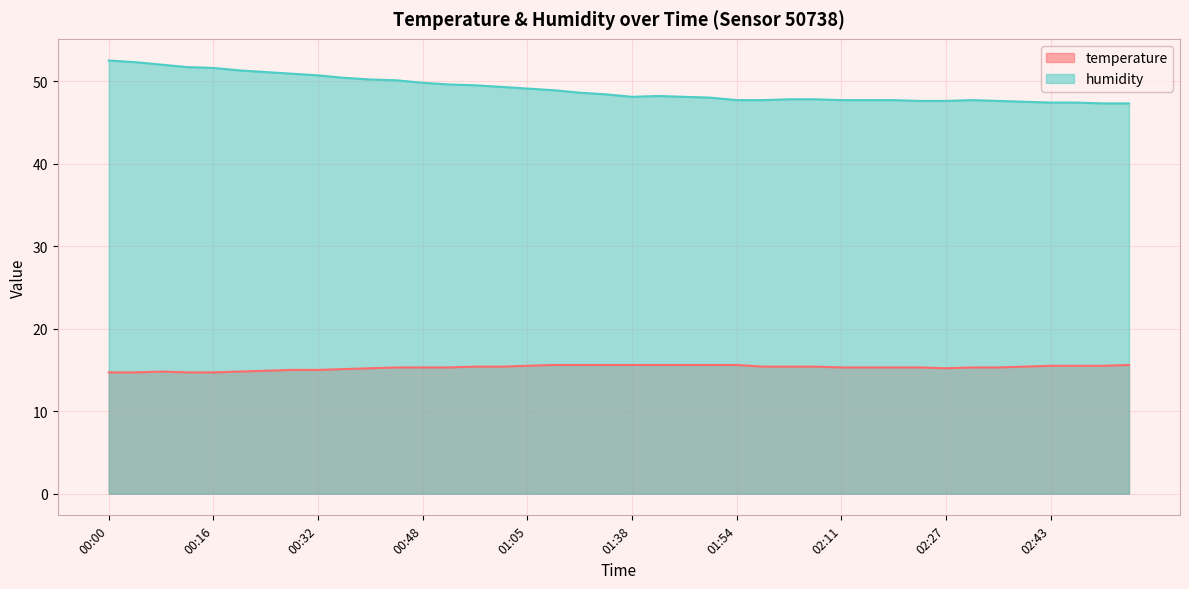

Reading right to left, extract all data points from this chart.

temperature: 15.6	15.5	15.5	15.5	15.4	15.3	15.3	15.2	15.3	15.3	15.3	15.3	15.4	15.4	15.4	15.6	15.6	15.6	15.6	15.6	15.6	15.6	15.6	15.5	15.4	15.4	15.3	15.3	15.3	15.2	15.1	15.0	15.0	14.9	14.8	14.7	14.7	14.8	14.7	14.7
humidity: 47.3	47.3	47.4	47.4	47.5	47.6	47.7	47.6	47.6	47.7	47.7	47.7	47.8	47.8	47.7	47.7	48.0	48.1	48.2	48.1	48.4	48.6	48.9	49.1	49.3	49.5	49.6	49.8	50.1	50.2	50.4	50.7	50.9	51.1	51.3	51.6	51.7	52.0	52.3	52.5